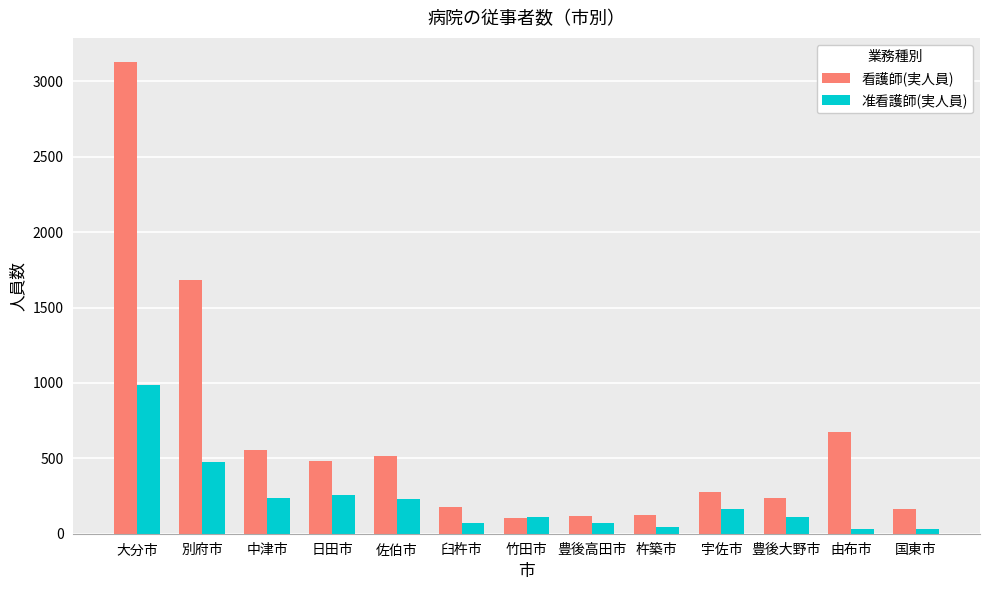

True or false: 看護師(実人員) has a value of 515 at 佐伯市.

True